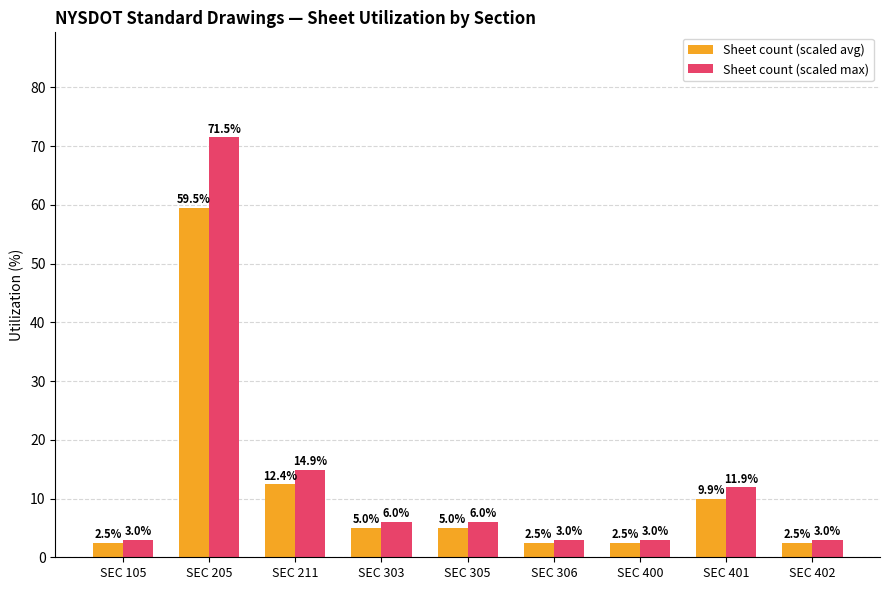

Reading left to right, extract all data points from this chart.

Sheet count (scaled avg): 2.5	59.5	12.4	5.0	5.0	2.5	2.5	9.9	2.5
Sheet count (scaled max): 3.0	71.5	14.9	6.0	6.0	3.0	3.0	11.9	3.0